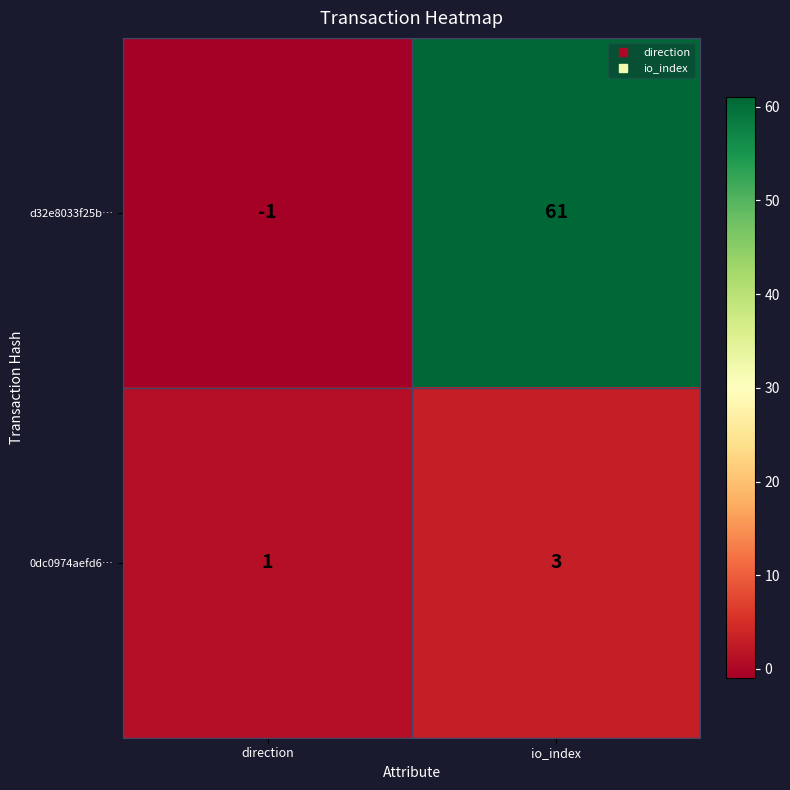

What is the minimum value shown in the chart?

-1